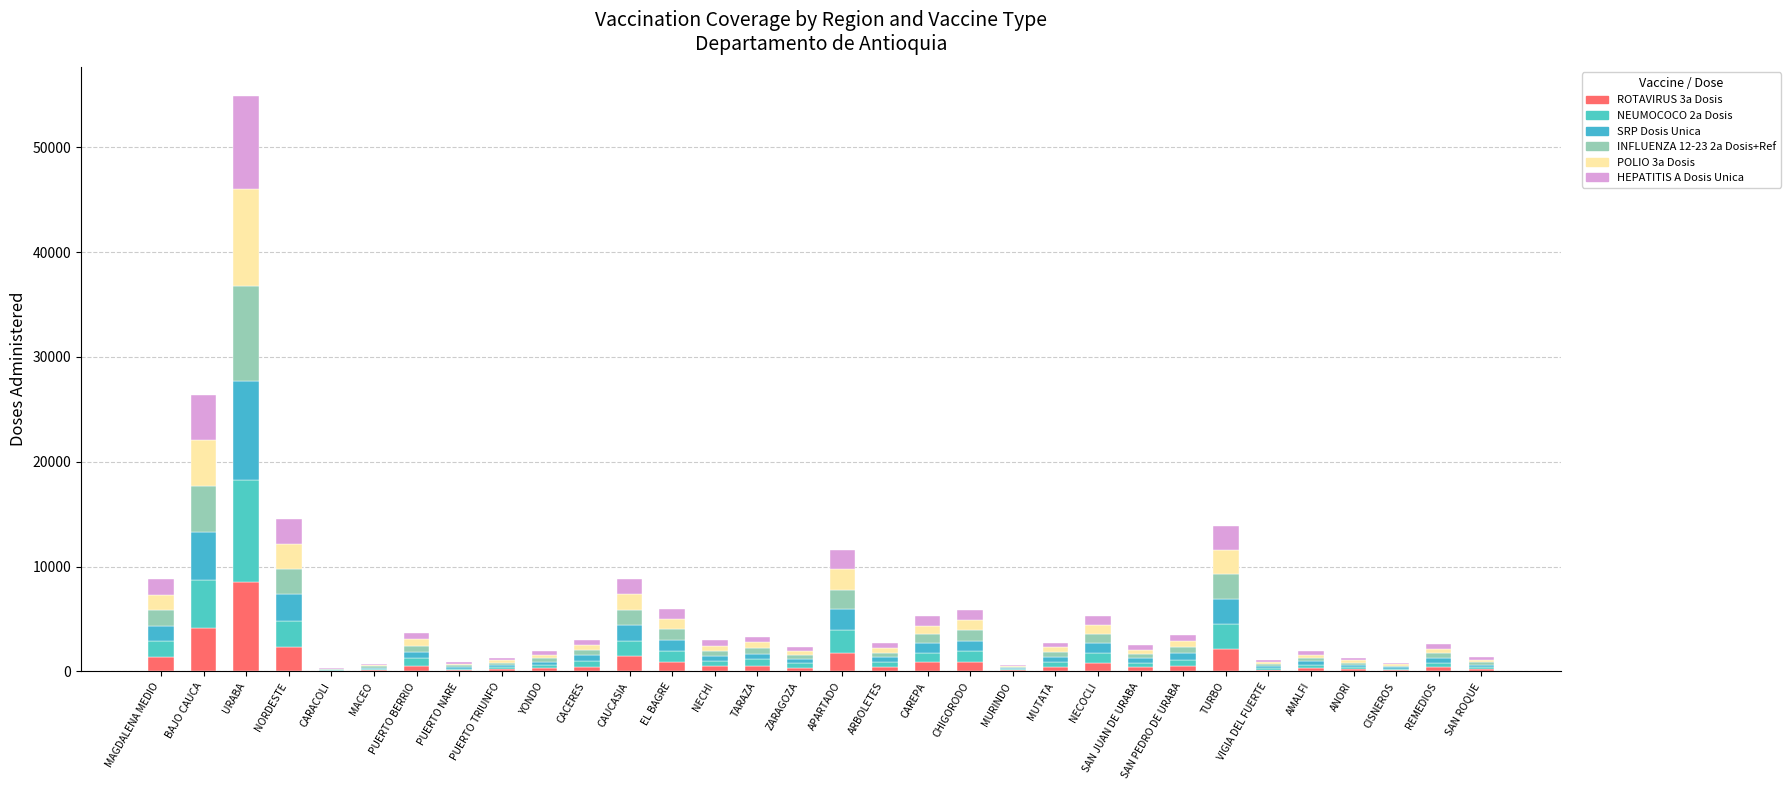

Are the bars grouped side by side (vs. stacked)?

No